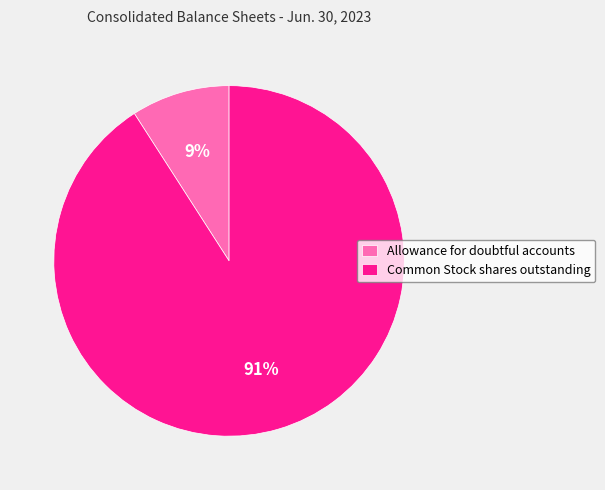

What is the ratio of the value at Allowance for doubtful accounts to the value at Common Stock shares outstanding?

0.1